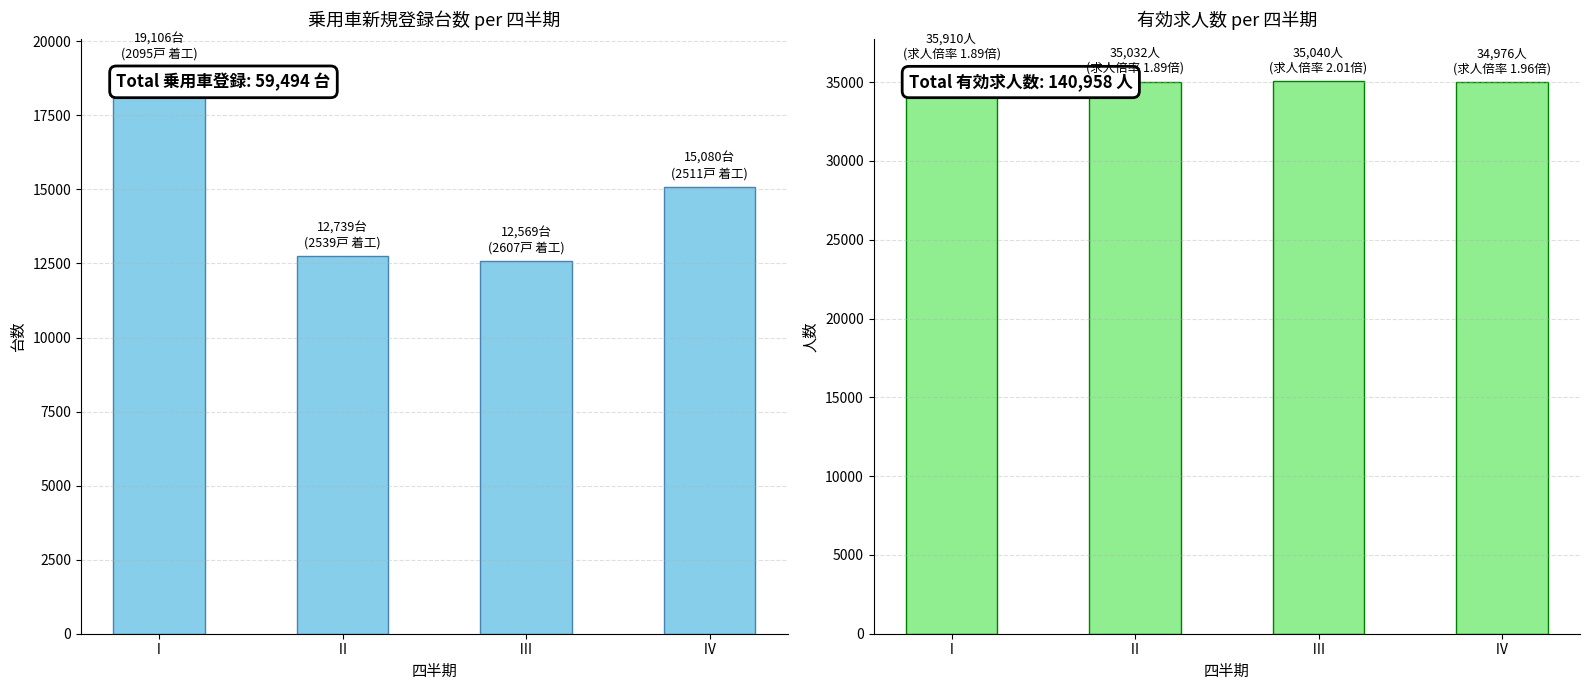

Read the 乗用車新規登録台数（福島県） value at Ⅲ, to the nearest 100.

12600